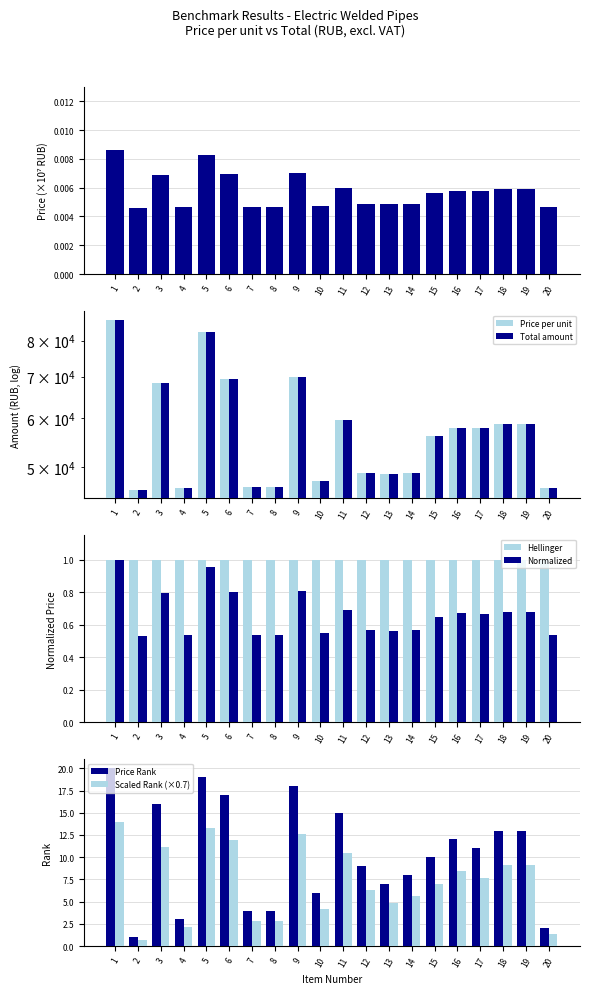

What is the sum of all Total amount values?

1151169.9